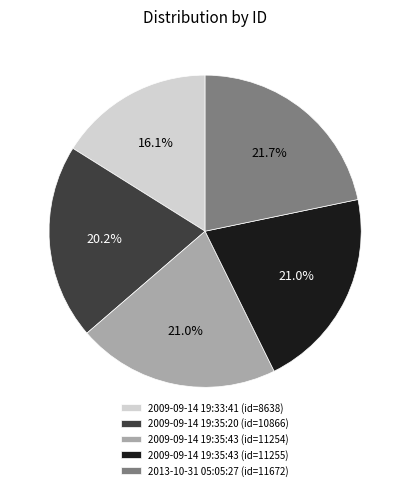

Count the number of slices in the pie.

5